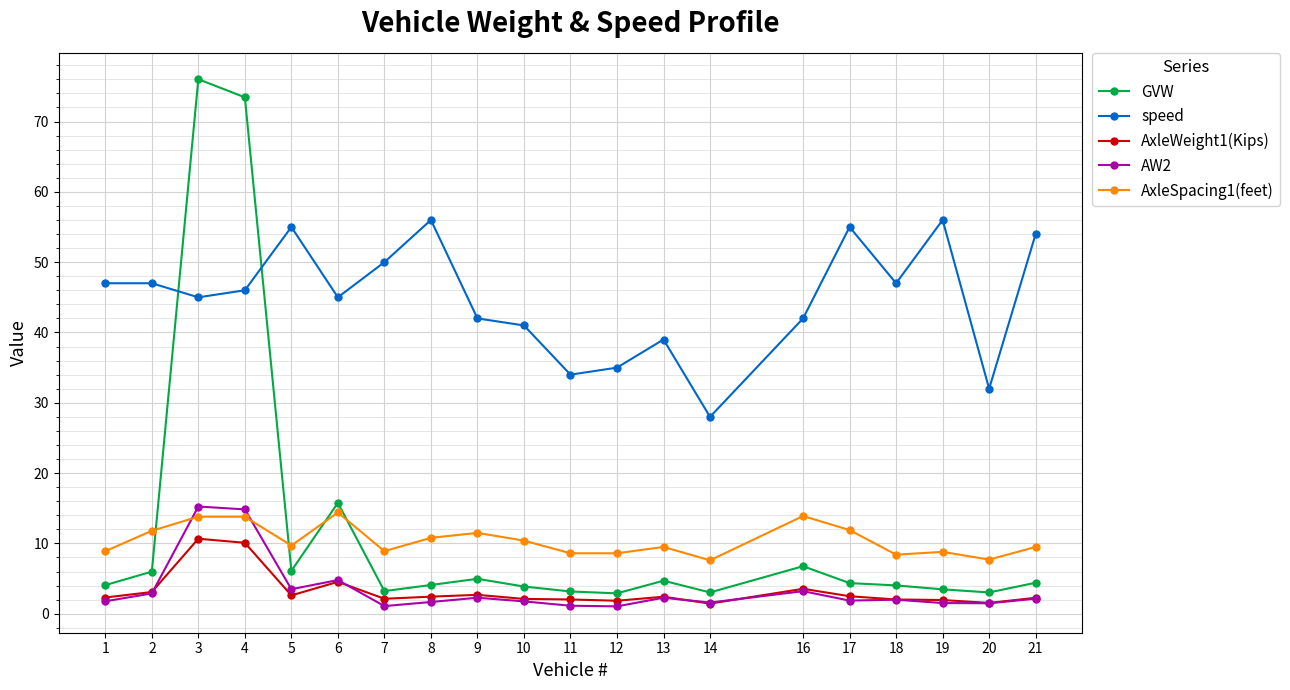

At which category does GVW reach its first local peak?

3